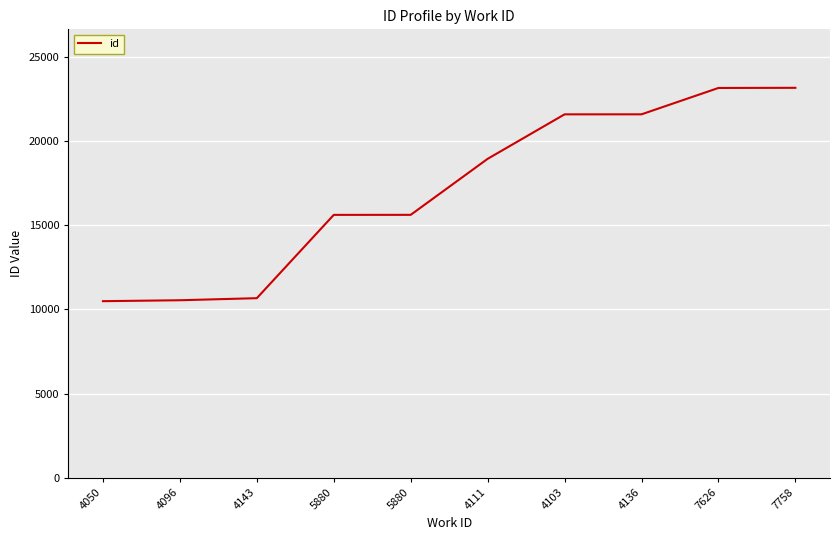

Does the chart have visible grid lines?

Yes